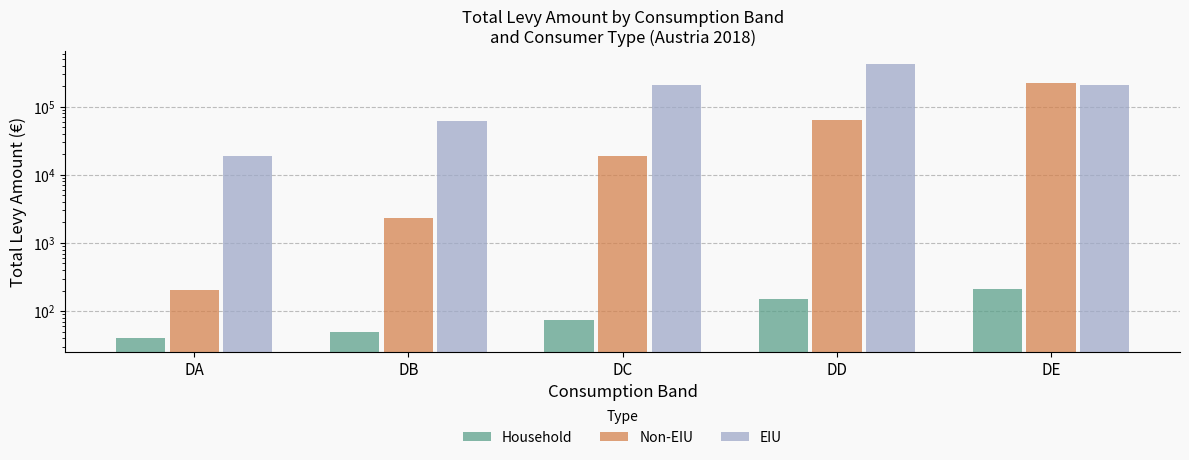

Read the Household value at DD.

148.3